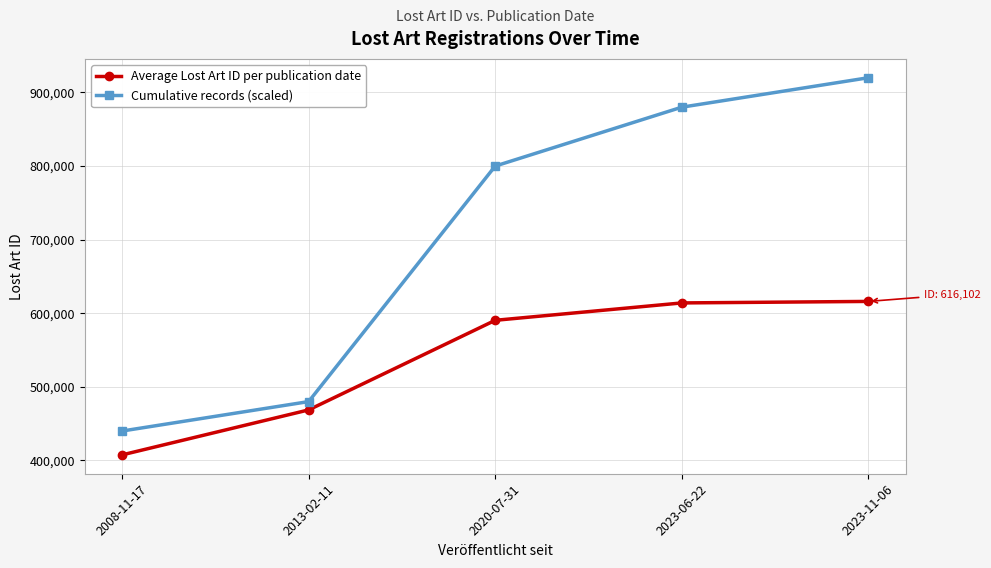

Which label corresponds to the largest value in the chart?

2023-11-06